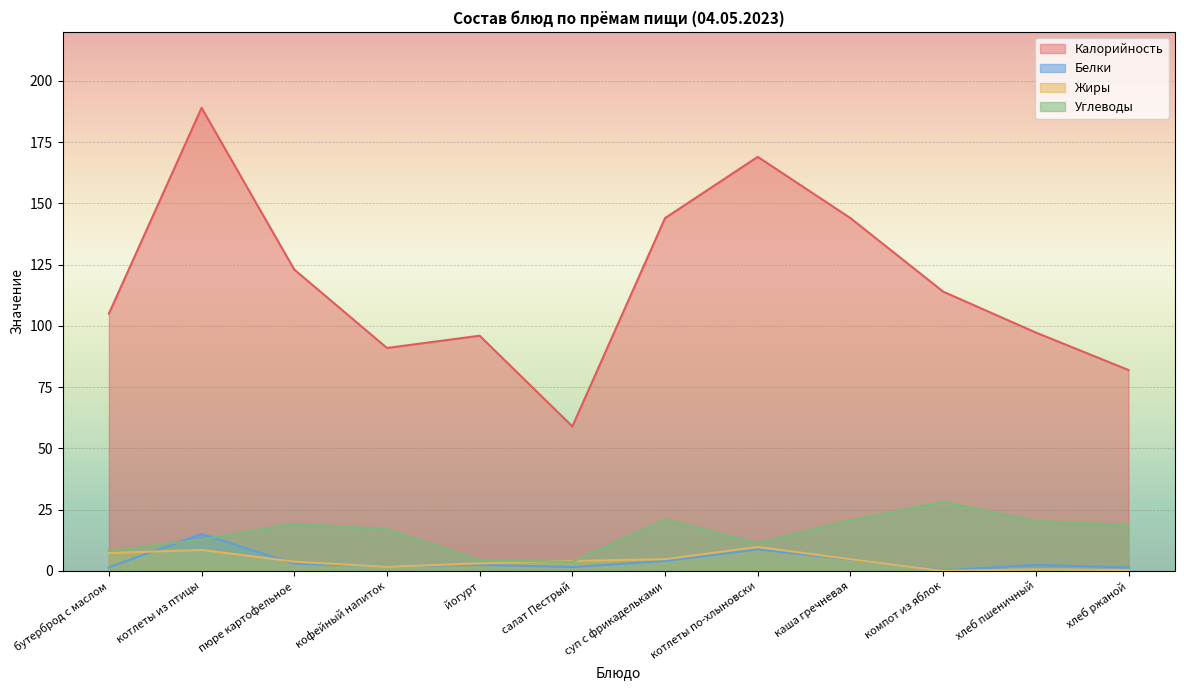

At how many categories does at least one series exceed 162?

2